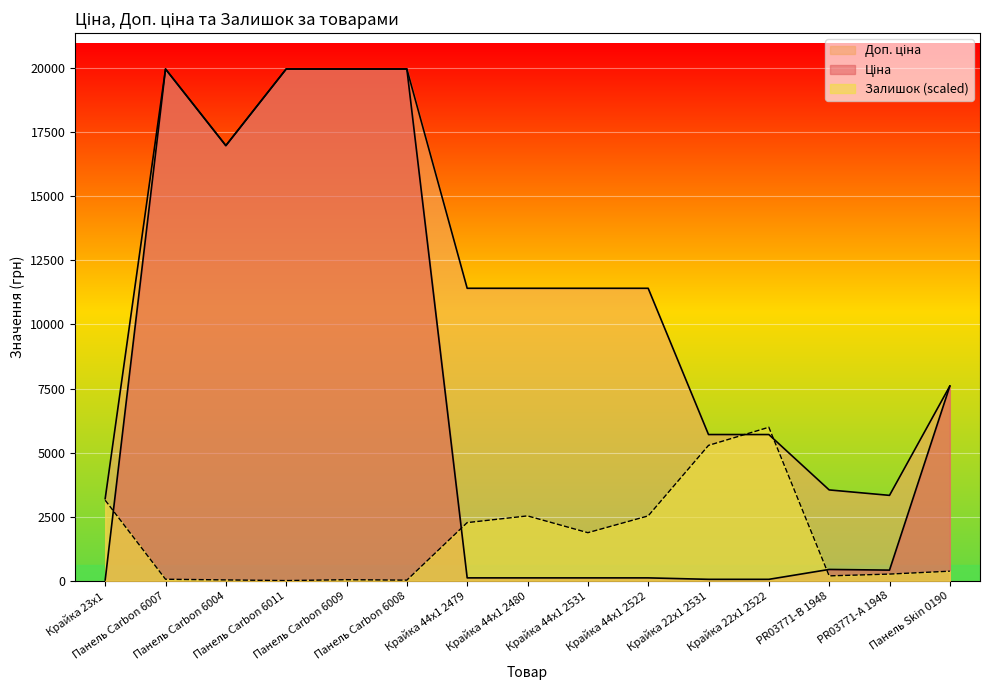

Which series has the largest total across all categories?

Доп. ціна